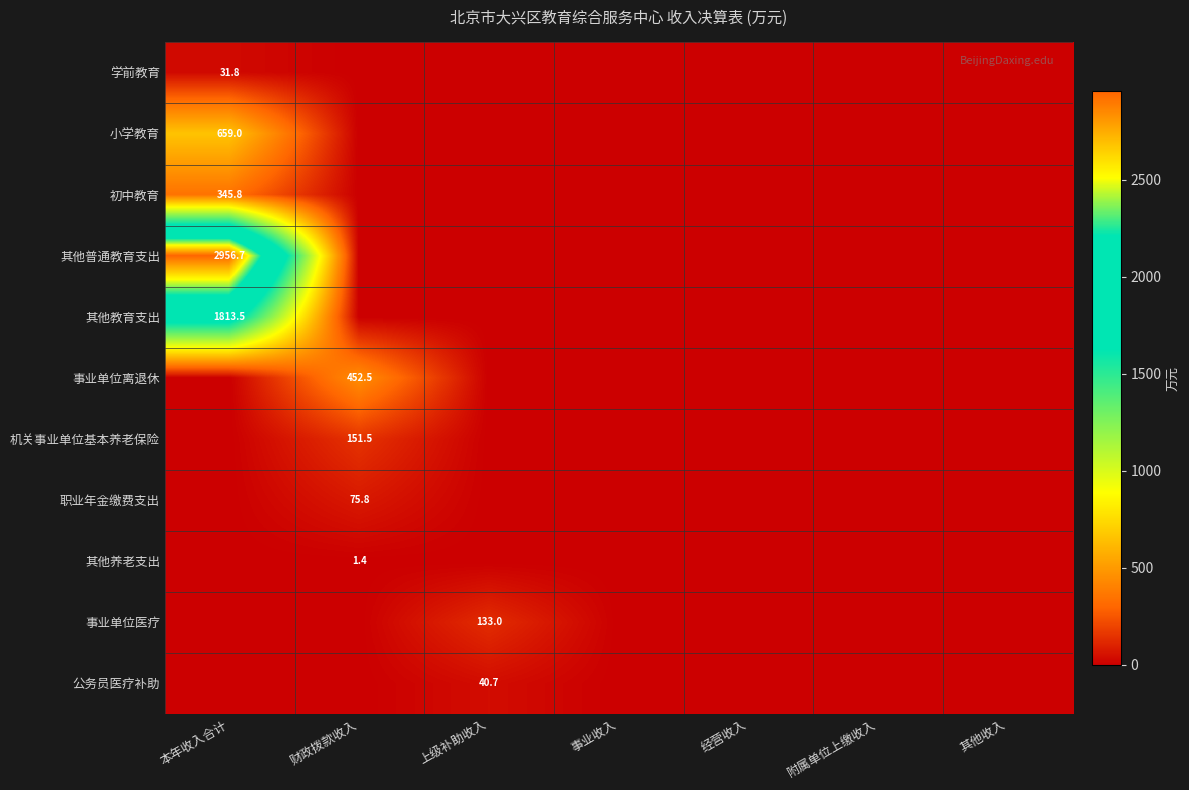

How many categories are shown in the chart?

7